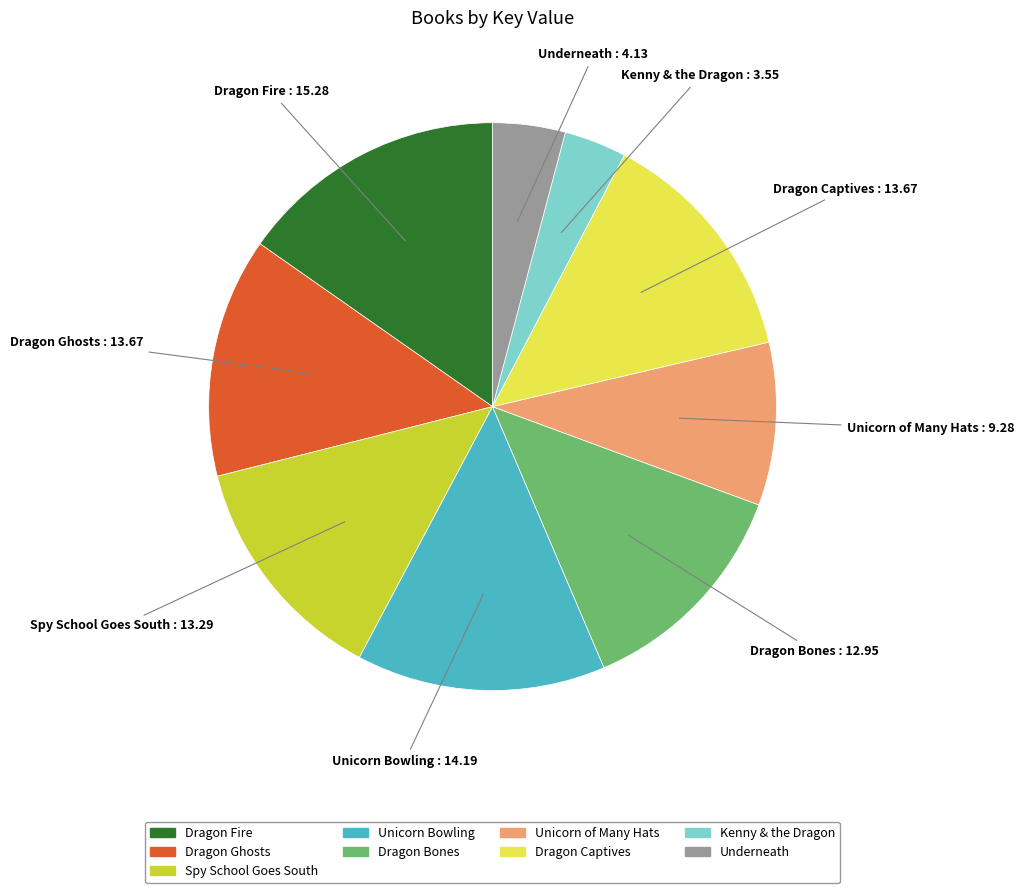

Do Spy School Goes South and Underneath together represent more than half of the pie?

No